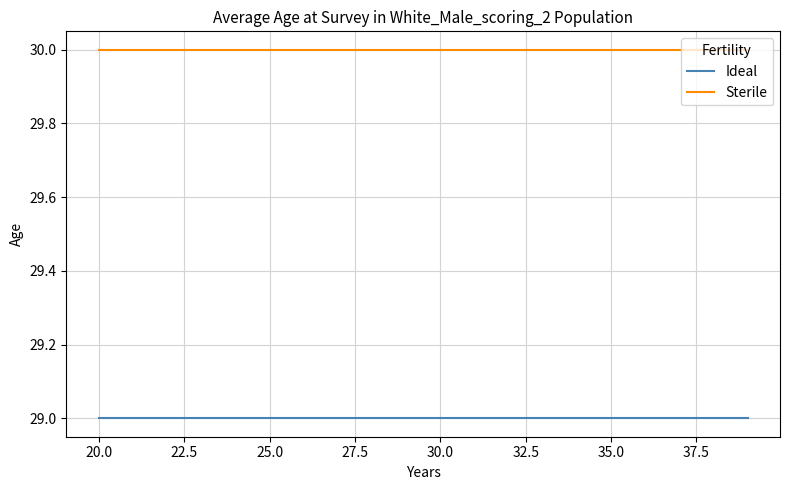

What are all the series names shown in the legend?

Ideal, Sterile